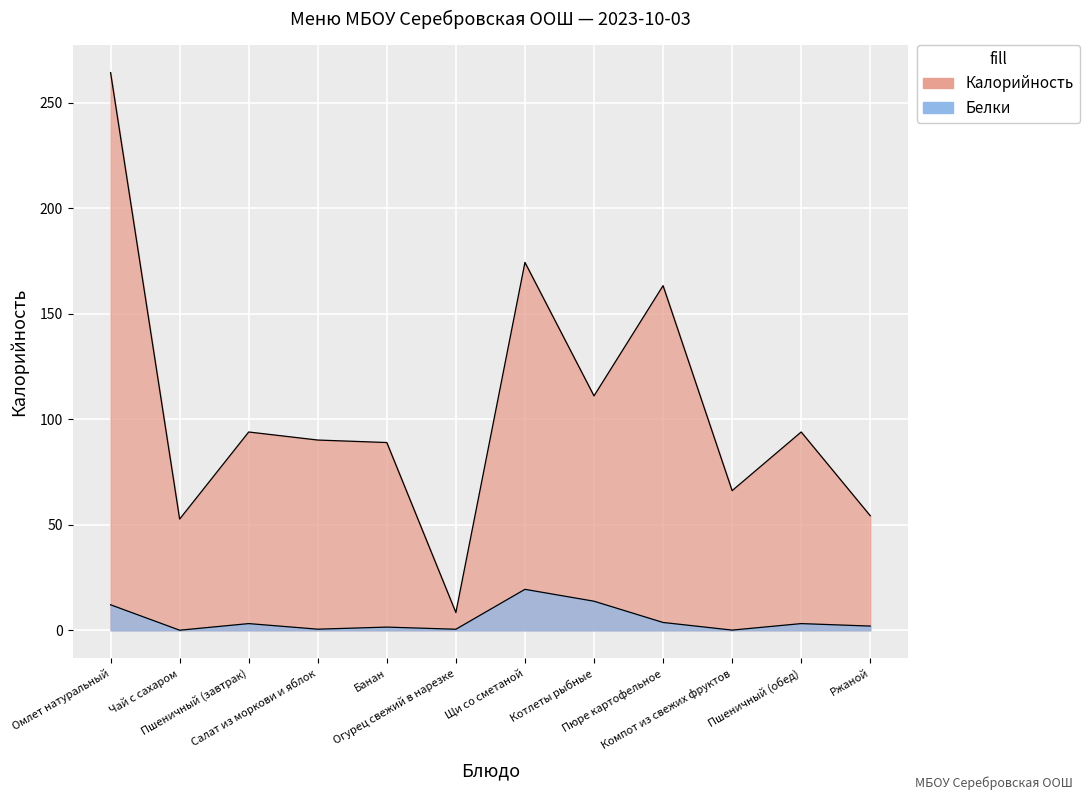

What position from the left is Щи со сметаной?

7